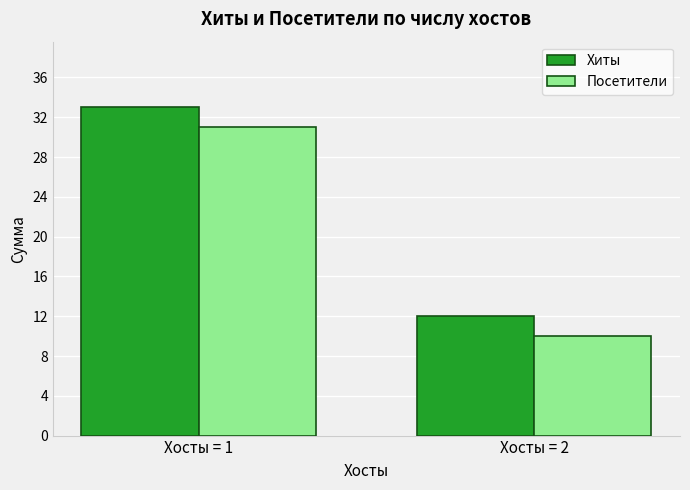

The Посетители series shows 10 at Хосты = 2. True or false?

True